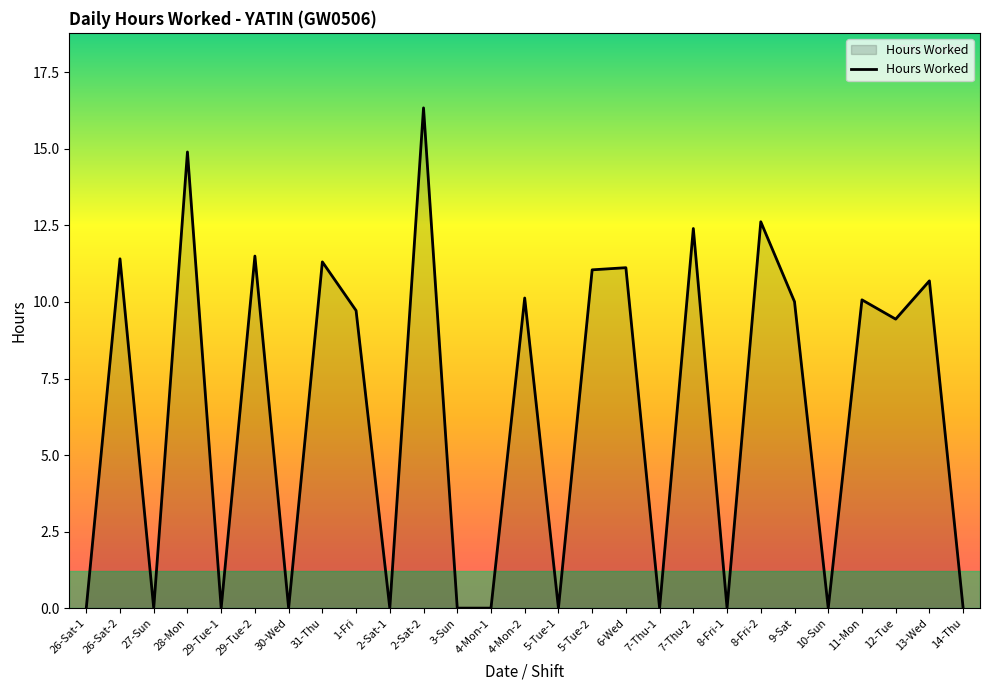

The chart shows a value of 6.2 at 29-Tue-2. True or false?

False